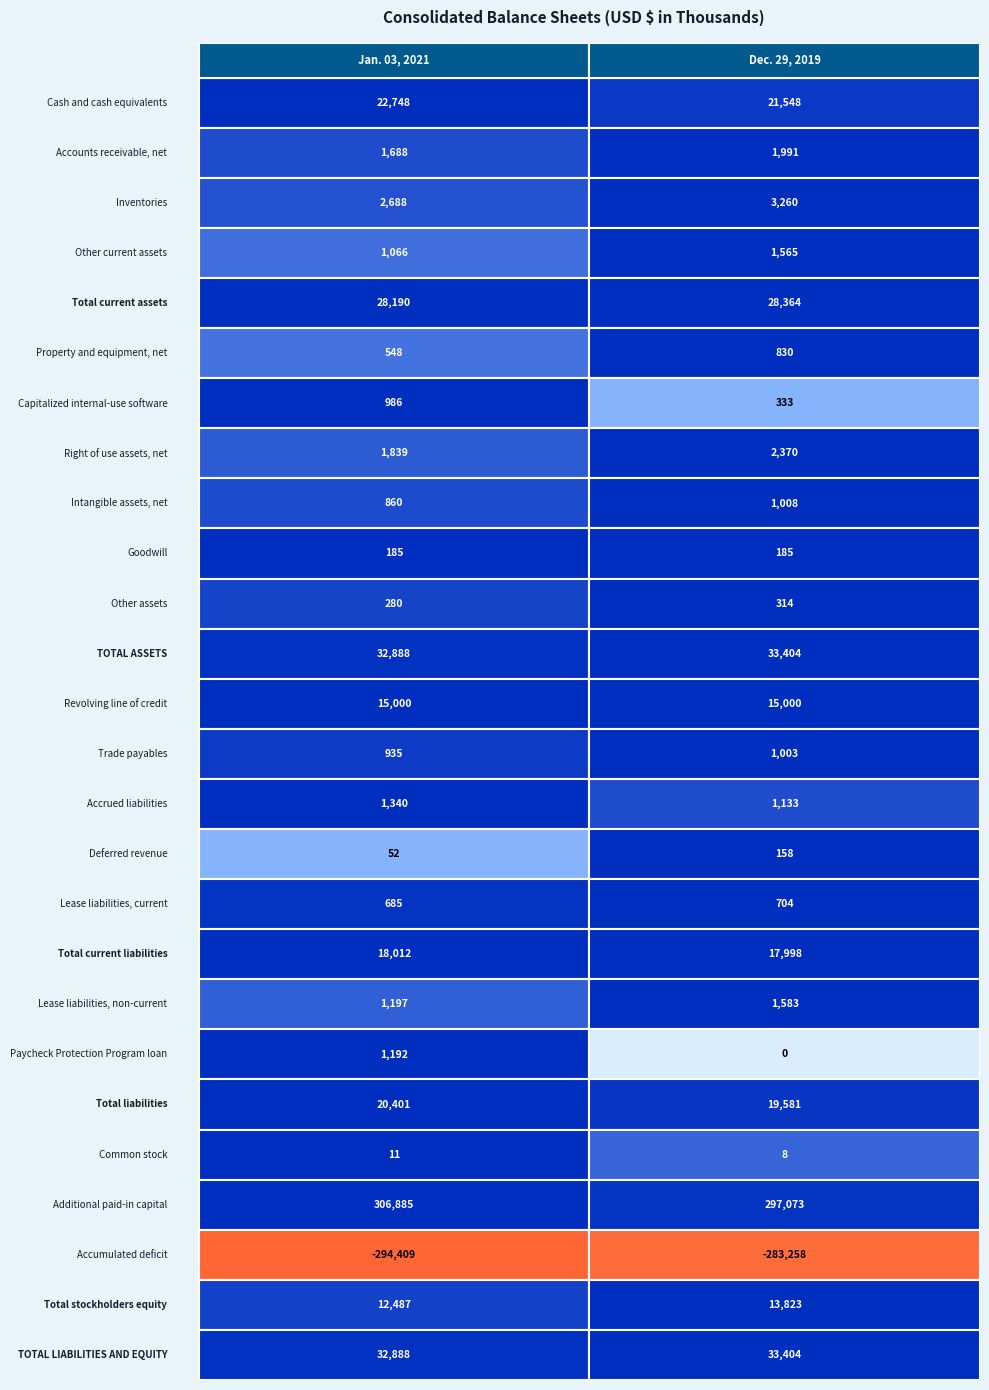

What is the sum of all Lease liabilities, non-current values?

2780